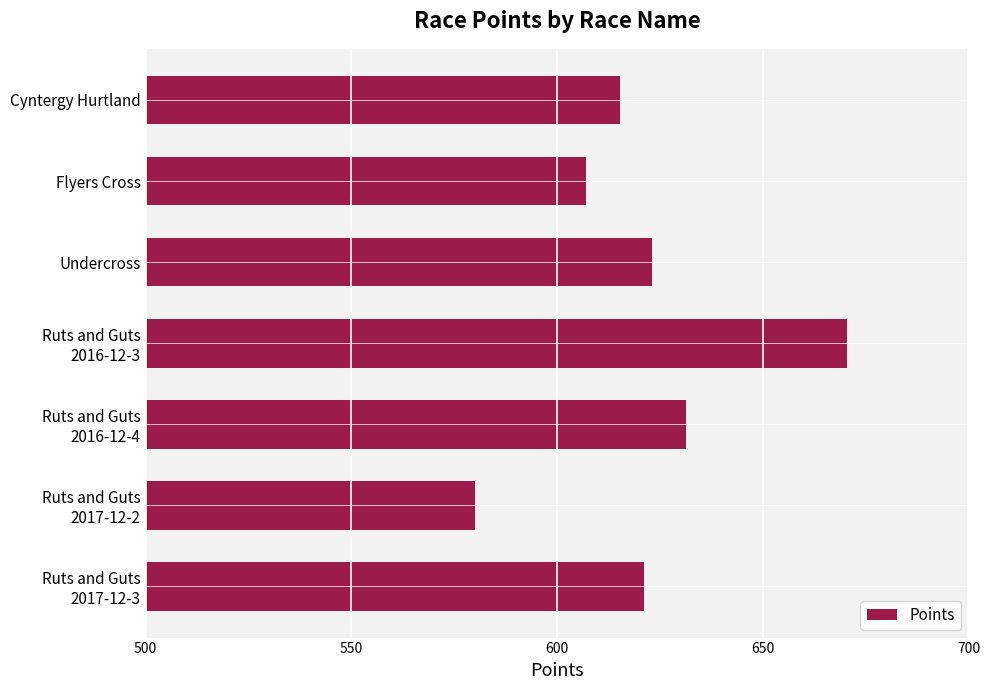

Does the chart contain any negative values?

No